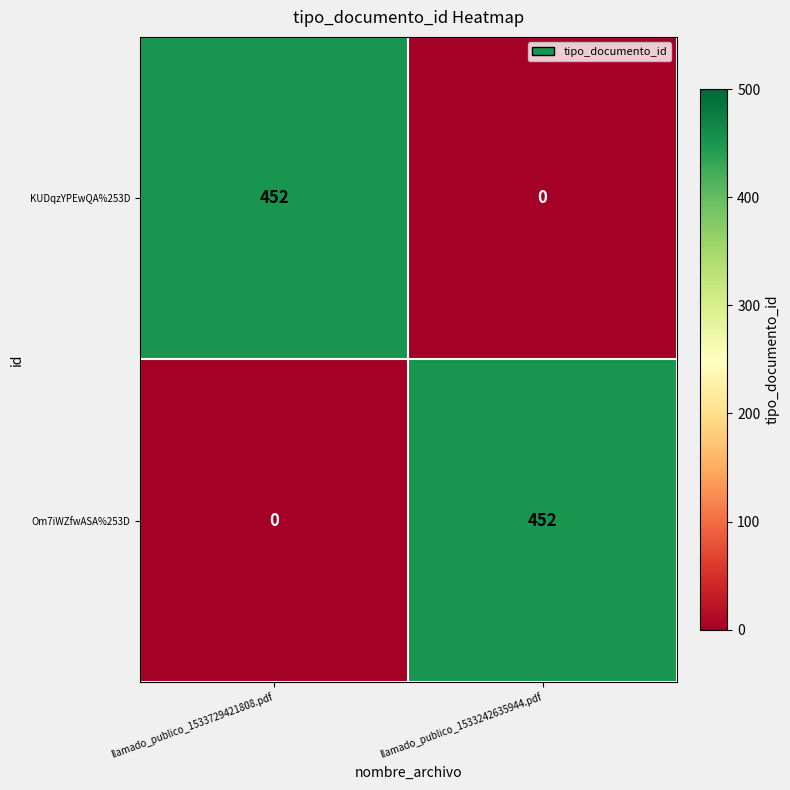

What is the sum of the Om7iWZfwASA%253D values at llamado_publico_1533729421808.pdf and llamado_publico_1533242635944.pdf?

452